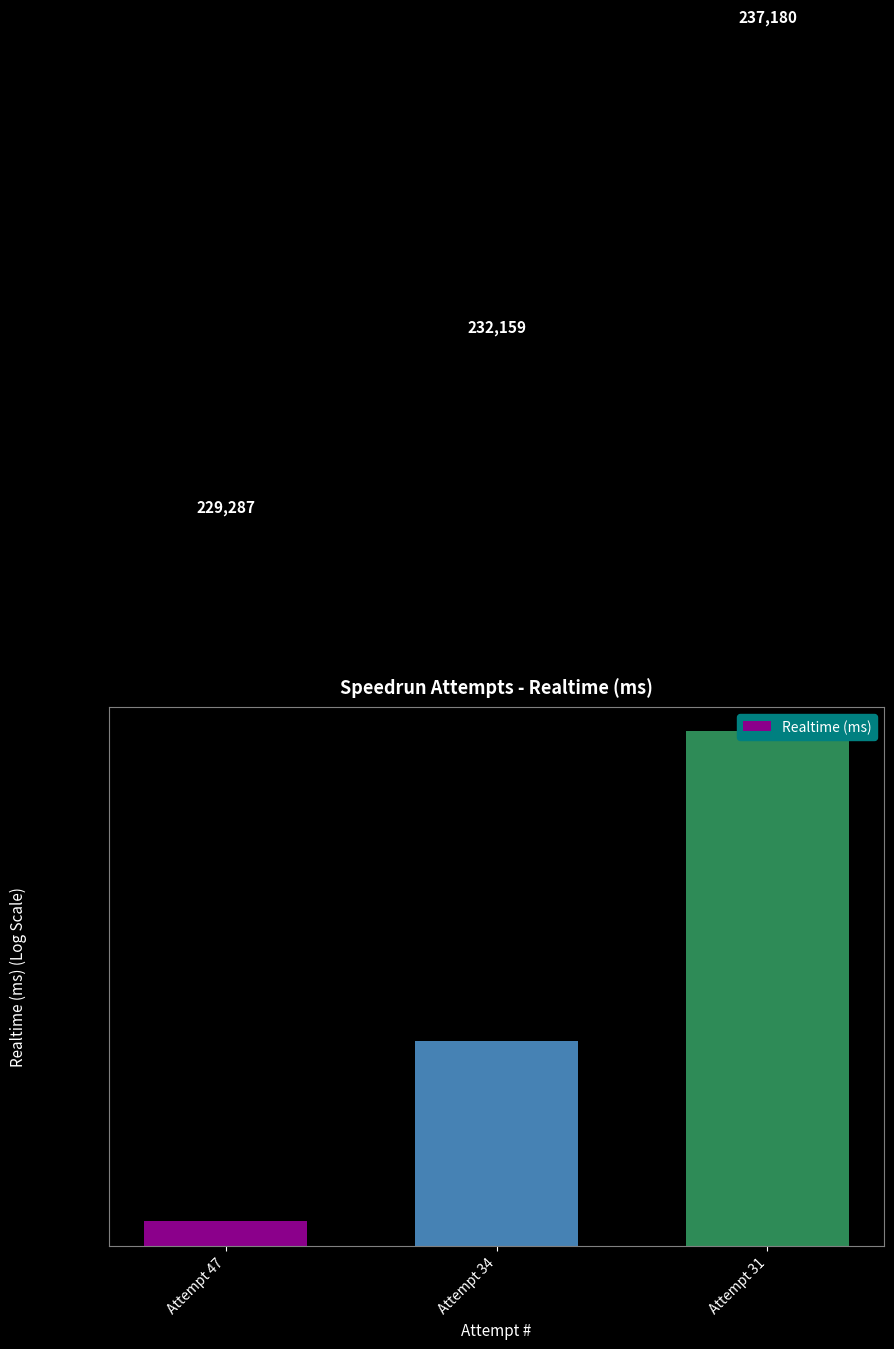

How many distinct data groups are displayed?

1